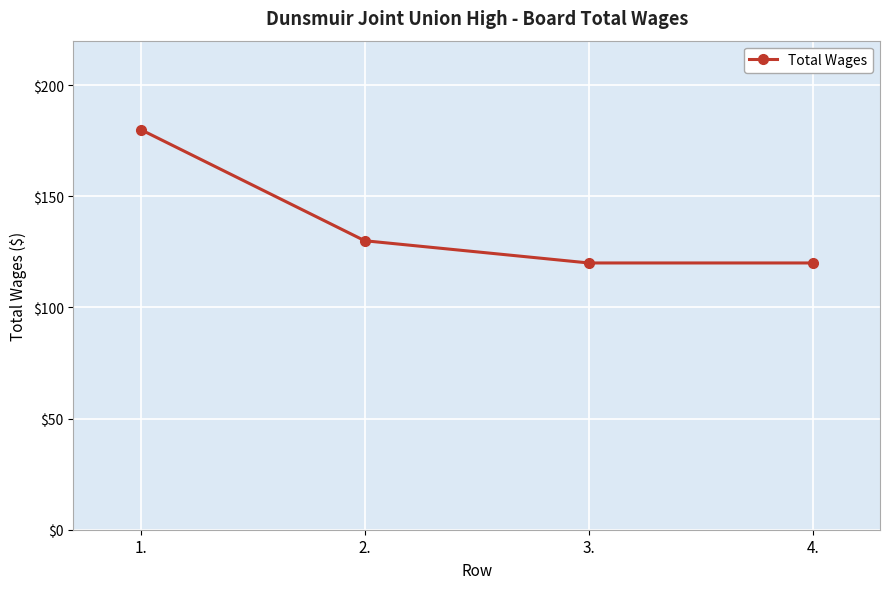

At which label does the data first exceed 130?

1.